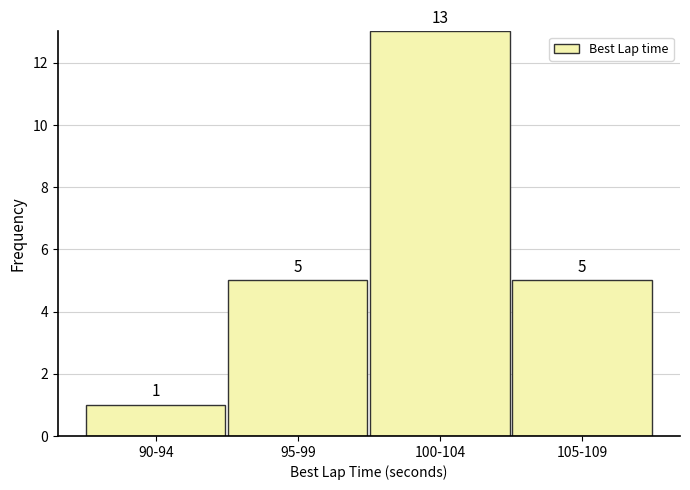

Reading left to right, list all the values displayed in this chart.

90-94=1	95-99=5	100-104=13	105-109=5